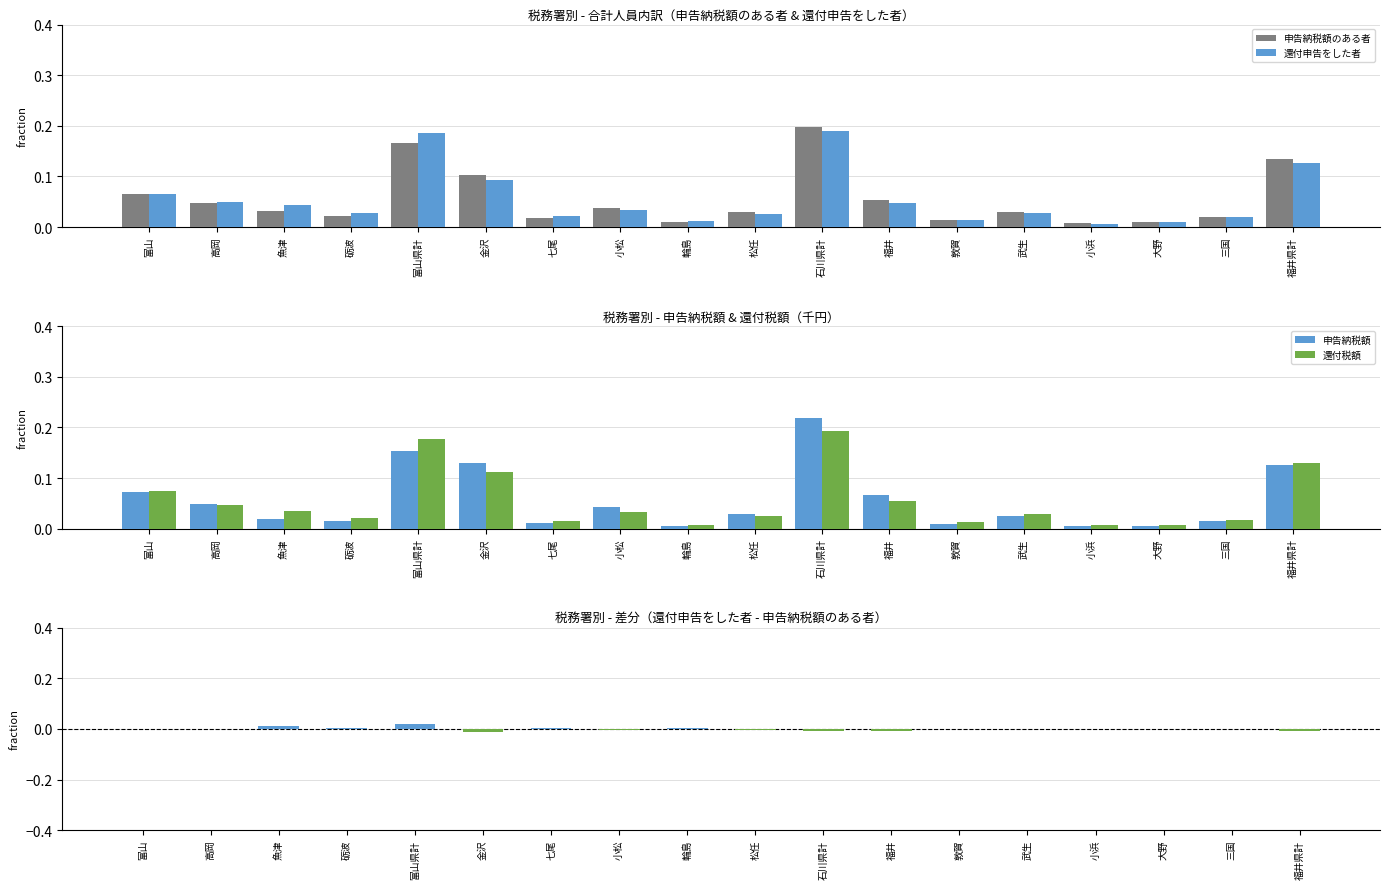

At which category does the chart reach its minimum across all series?

金沢